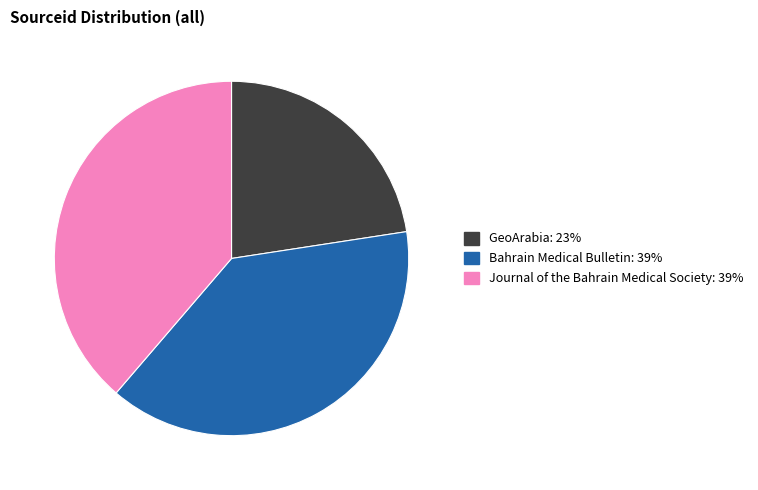

What is the smallest slice in the pie chart?

GeoArabia